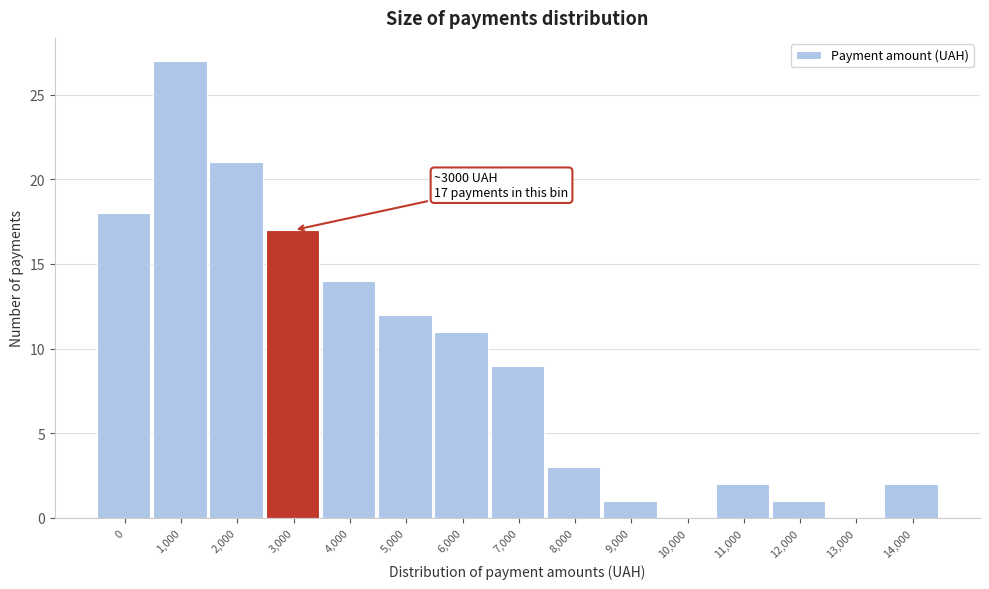

Reading left to right, extract all data points from this chart.

0=18	1,000=27	2,000=21	3,000=17	4,000=14	5,000=12	6,000=11	7,000=9	8,000=3	9,000=1	10,000=0	11,000=2	12,000=1	13,000=0	14,000=2